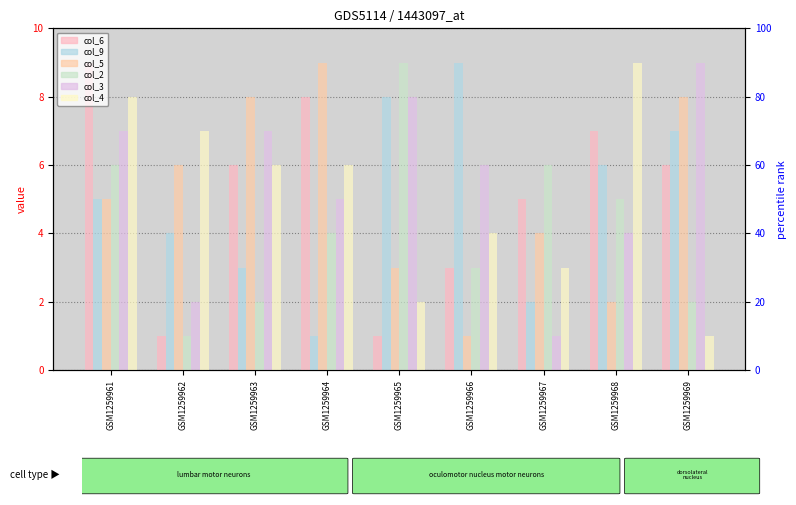

How many bars are there in total?

54